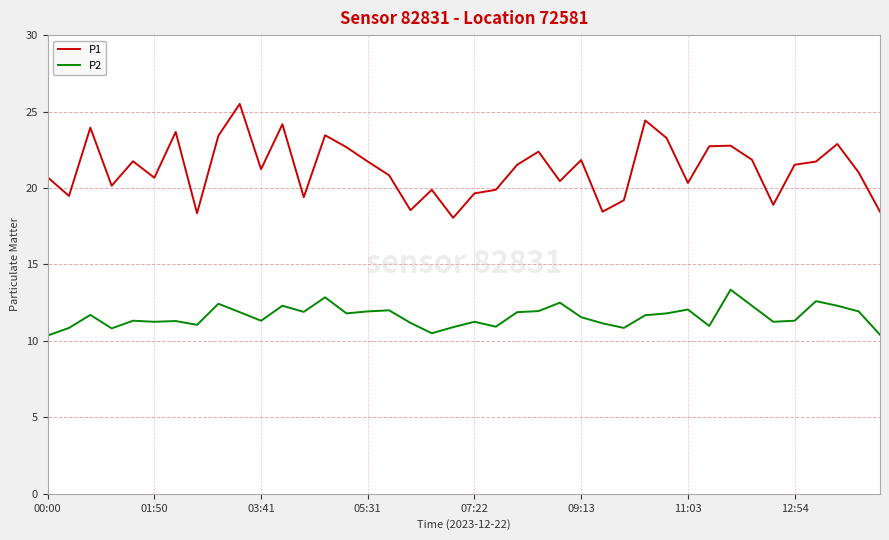

What is the minimum value for P1?

18.1